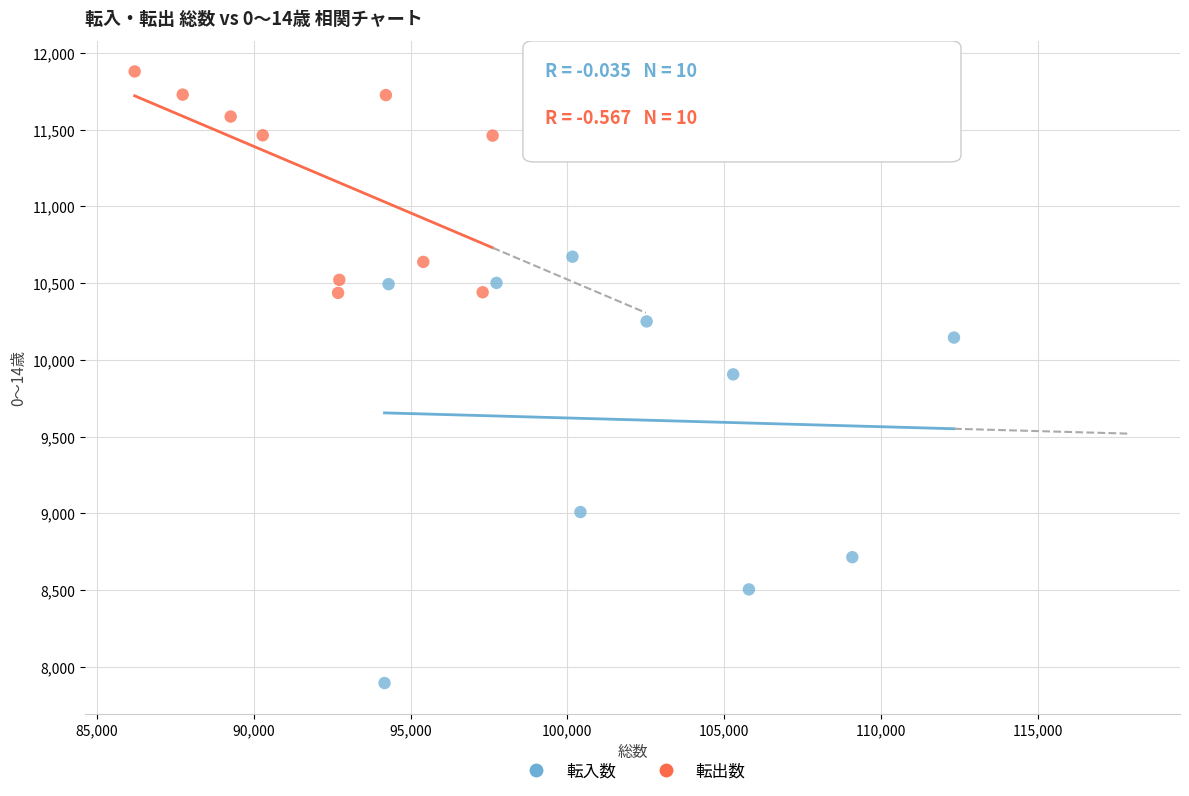

Which series contains the highest Y value?

転出数